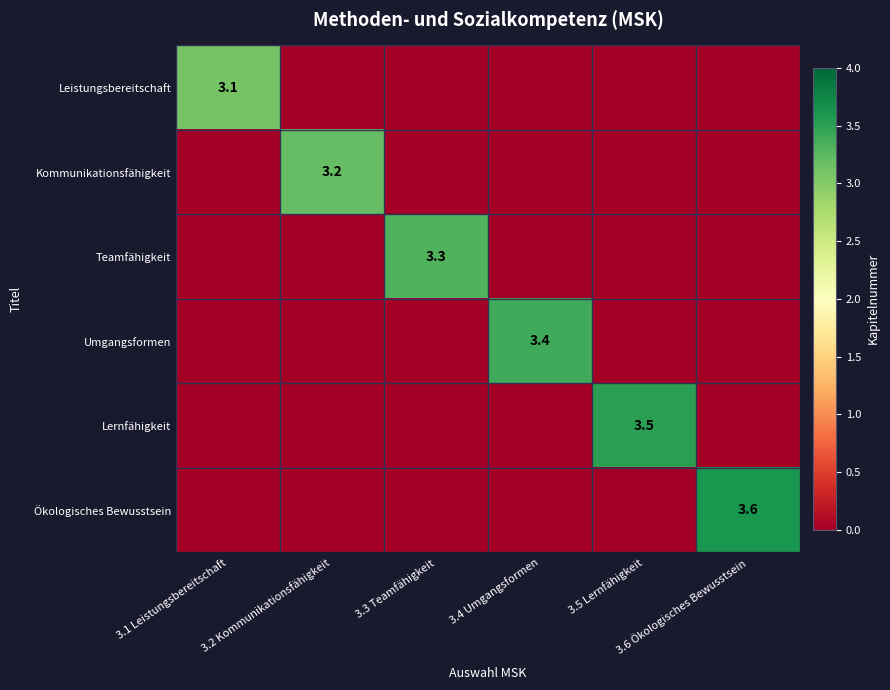

Count the Lernfähigkeit values in the range 0 to 1.

5